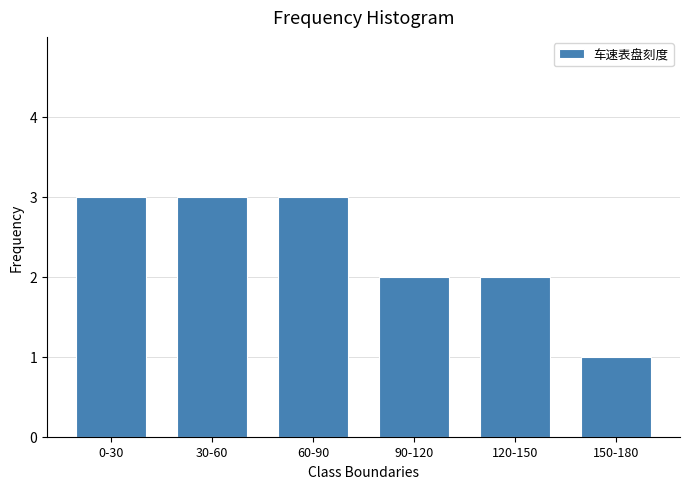

Reading left to right, extract all data points from this chart.

0-30=3	30-60=3	60-90=3	90-120=2	120-150=2	150-180=1